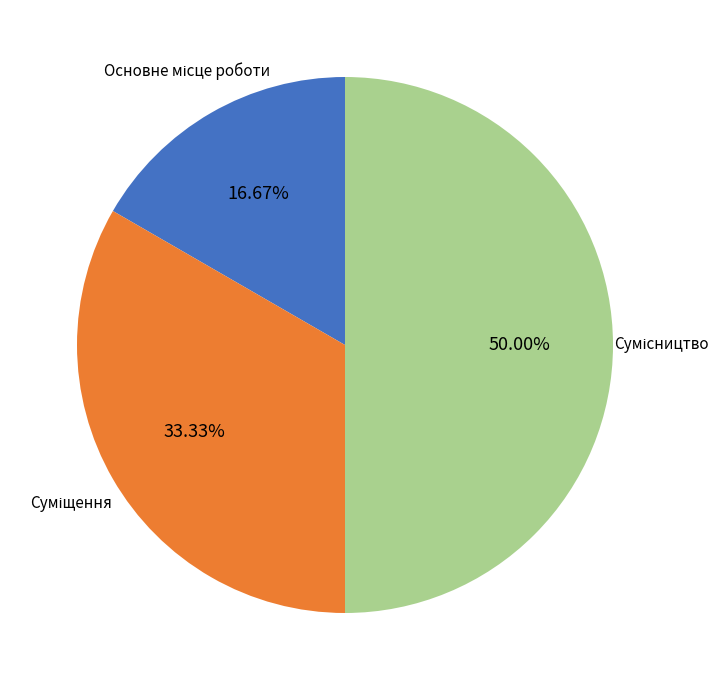

Which slice is the largest?

Сумісництво